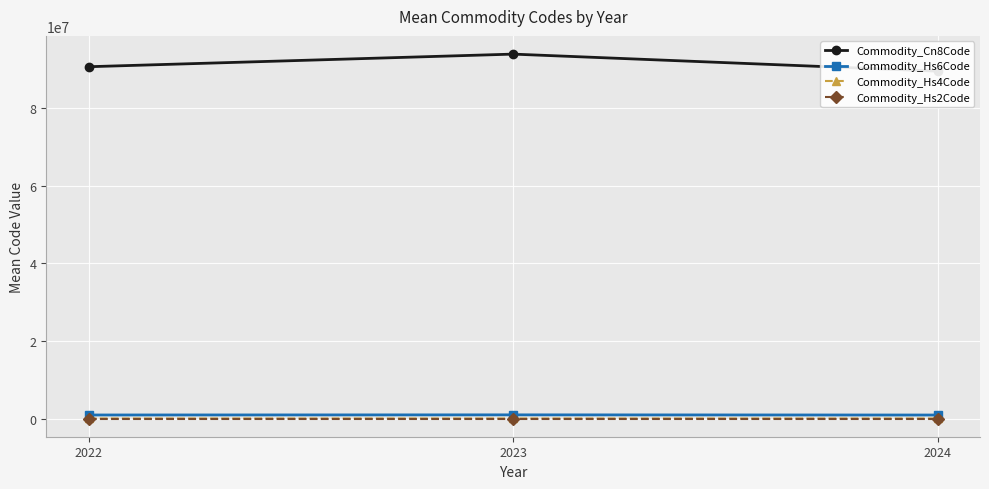

What is the sum of all Commodity_Hs6Code values?

2744209.4